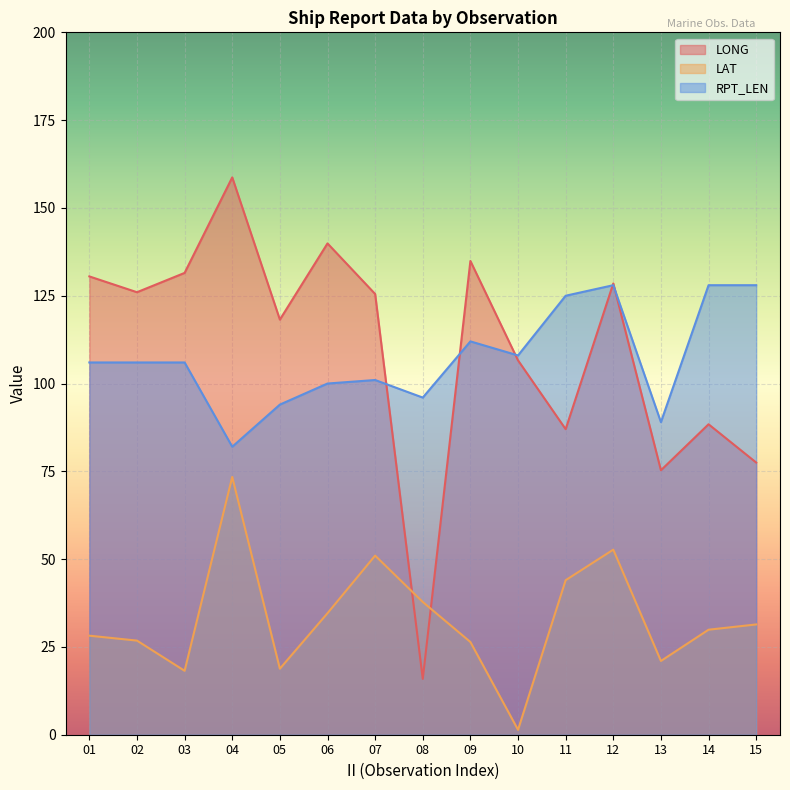

What is the sum of the RPT_LEN values at 14 and 15?

256.0